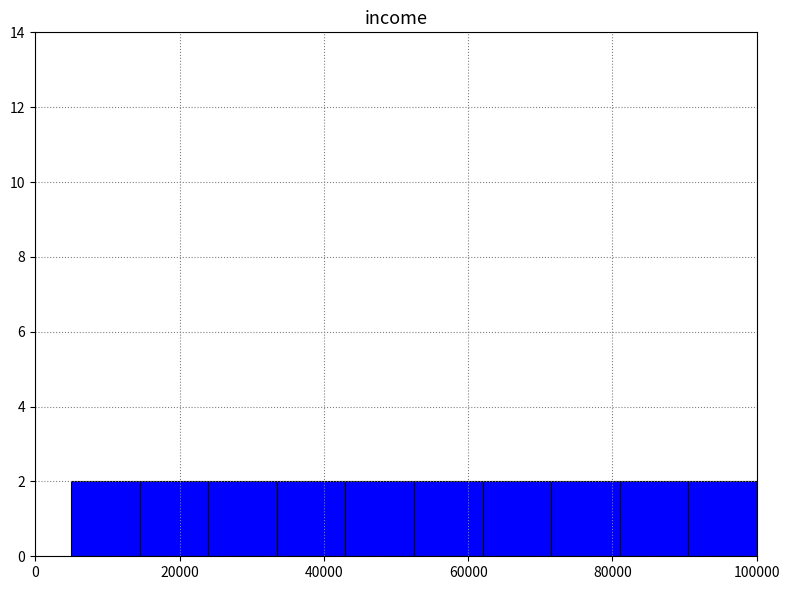

Reading left to right, transcribe this chart: for each bar, give the range it covers on the x-axis and its height. Neither the bar edges nor the heights are printed on the chart, so give them approximately, as read against the axes.

5000 to 14500: 2
14500 to 24000: 2
24000 to 33500: 2
33500 to 43000: 2
43000 to 52500: 2
52500 to 62000: 2
62000 to 71500: 2
71500 to 81000: 2
81000 to 90500: 2
90500 to 100000: 2